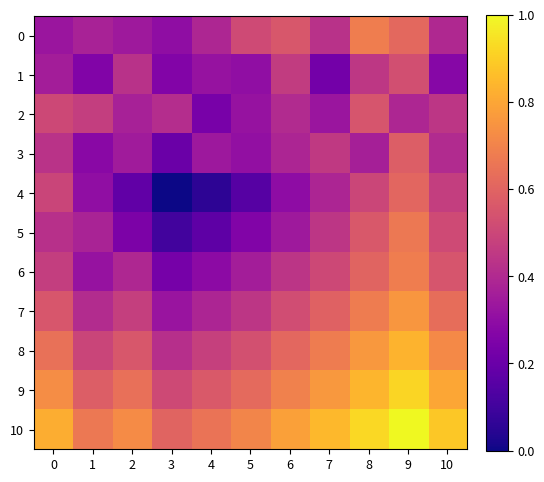

Reading left to right, what are all the values shown in this chart?

0: 0=0.3	1=0.4	2=0.3	3=0.3	4=0.4	5=0.5	6=0.6	7=0.4	8=0.7	9=0.6	10=0.4
1: 0=0.4	1=0.3	2=0.4	3=0.3	4=0.3	5=0.3	6=0.5	7=0.2	8=0.4	9=0.5	10=0.3
2: 0=0.5	1=0.5	2=0.4	3=0.4	4=0.2	5=0.3	6=0.4	7=0.3	8=0.5	9=0.4	10=0.4
3: 0=0.4	1=0.3	2=0.3	3=0.2	4=0.3	5=0.3	6=0.4	7=0.5	8=0.4	9=0.6	10=0.4
4: 0=0.5	1=0.3	2=0.2	3=0.0	4=0.1	5=0.2	6=0.3	7=0.4	8=0.5	9=0.6	10=0.5
5: 0=0.4	1=0.4	2=0.2	3=0.1	4=0.2	5=0.3	6=0.3	7=0.4	8=0.6	9=0.7	10=0.5
6: 0=0.5	1=0.3	2=0.4	3=0.2	4=0.3	5=0.4	6=0.4	7=0.5	8=0.6	9=0.7	10=0.5
7: 0=0.6	1=0.4	2=0.5	3=0.3	4=0.4	5=0.4	6=0.5	7=0.6	8=0.7	9=0.8	10=0.6
8: 0=0.6	1=0.5	2=0.6	3=0.4	4=0.5	5=0.5	6=0.6	7=0.7	8=0.8	9=0.8	10=0.7
9: 0=0.7	1=0.6	2=0.6	3=0.5	4=0.6	5=0.6	6=0.7	7=0.8	8=0.8	9=0.9	10=0.8
10: 0=0.8	1=0.7	2=0.7	3=0.6	4=0.7	5=0.7	6=0.8	7=0.8	8=0.9	9=1.0	10=0.9